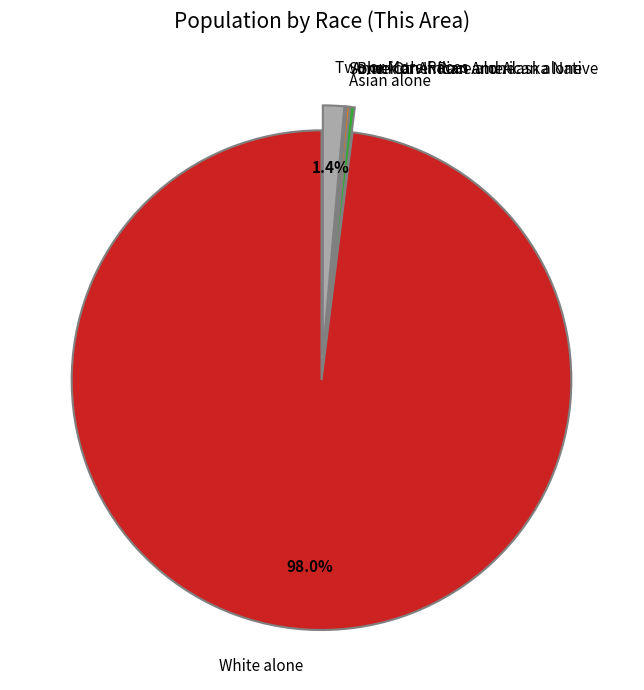

Which category accounts for the majority?

White alone